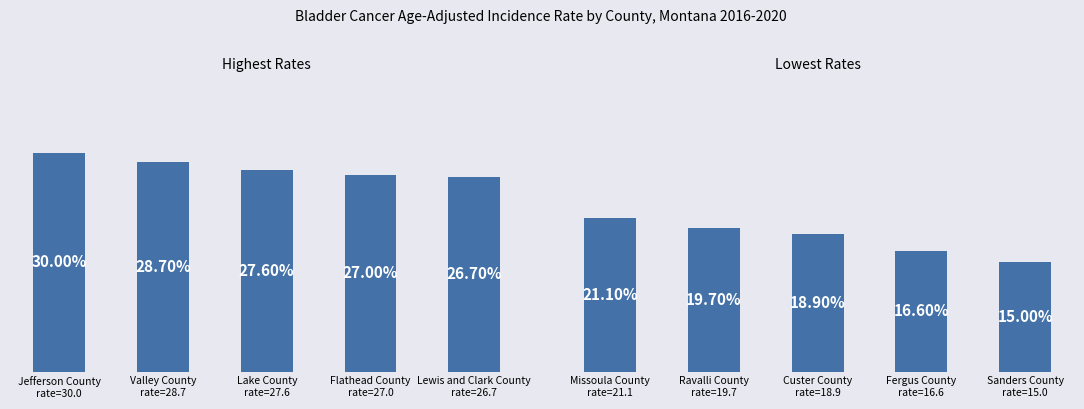

Are the bars horizontal?

No